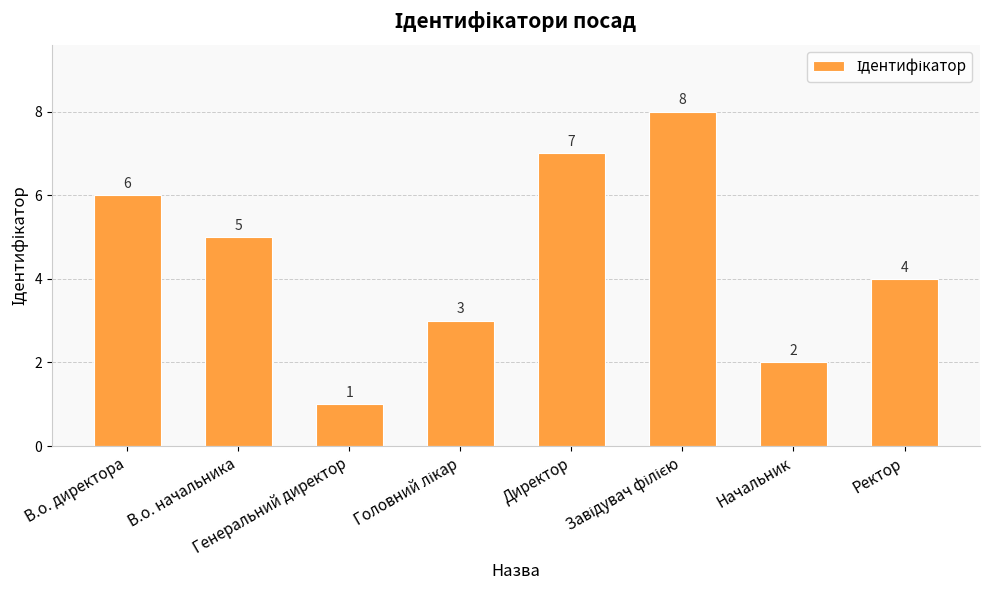

What is the maximum value shown in the chart?

8